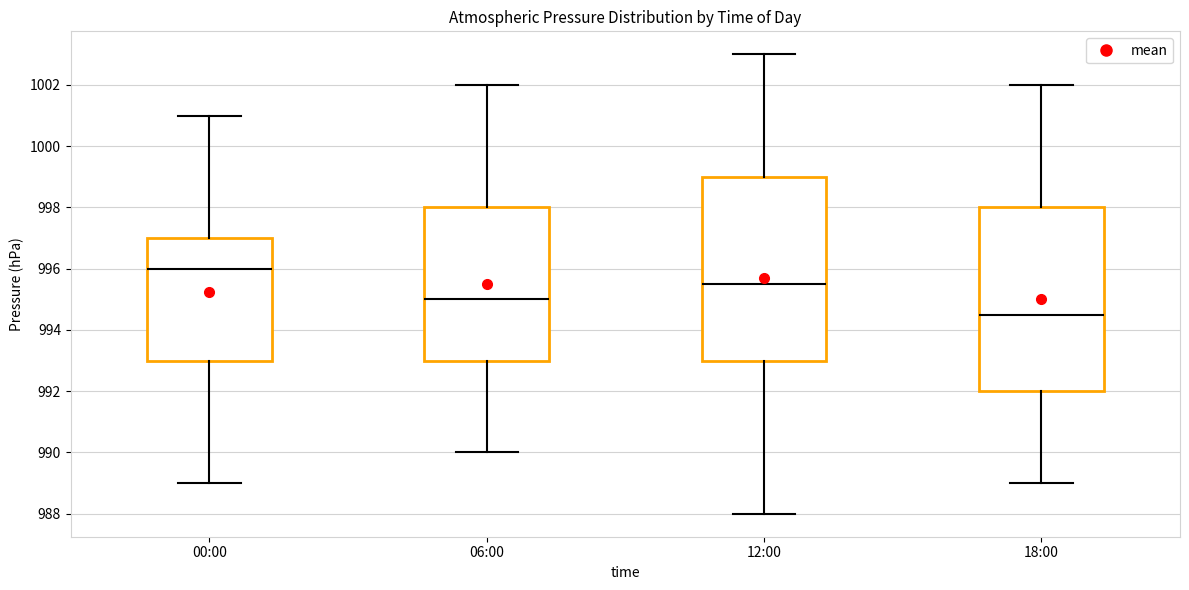

Reading left to right, transcribe this box plot: for each box, give where its median line is, the range the box spans, and where its two whiskers end, as read against the y-axis. The values are not printed on the chart, so give them approximately, as read against the axis.

00:00: median 996.0, box 993.0 to 997.0, whiskers 989.0 to 1001.0
06:00: median 995.0, box 993.0 to 998.0, whiskers 990.0 to 1002.0
12:00: median 995.6, box 993.0 to 999.0, whiskers 988.0 to 1003.0
18:00: median 994.6, box 992.0 to 998.0, whiskers 989.0 to 1002.0